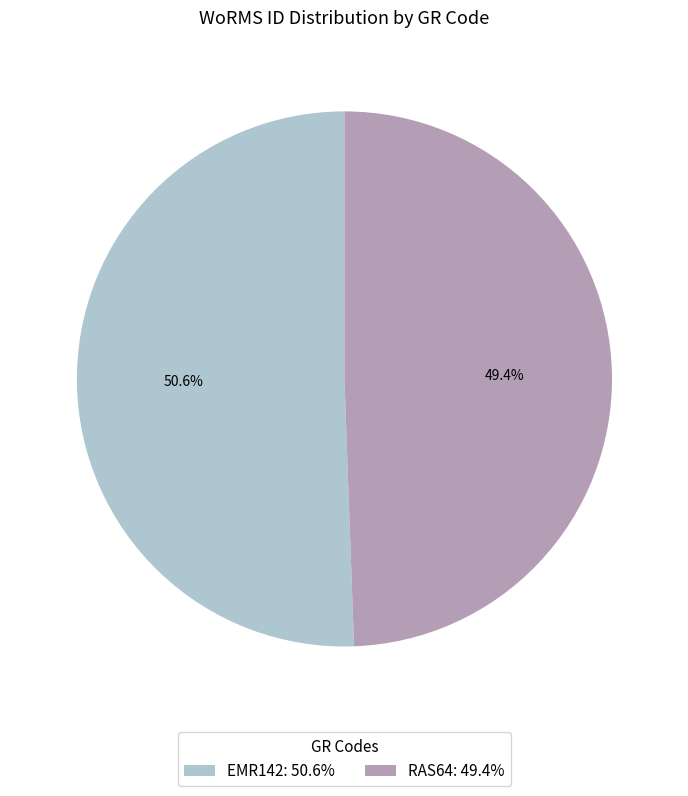

Rank the categories by value from highest to lowest.

EMR142, RAS64